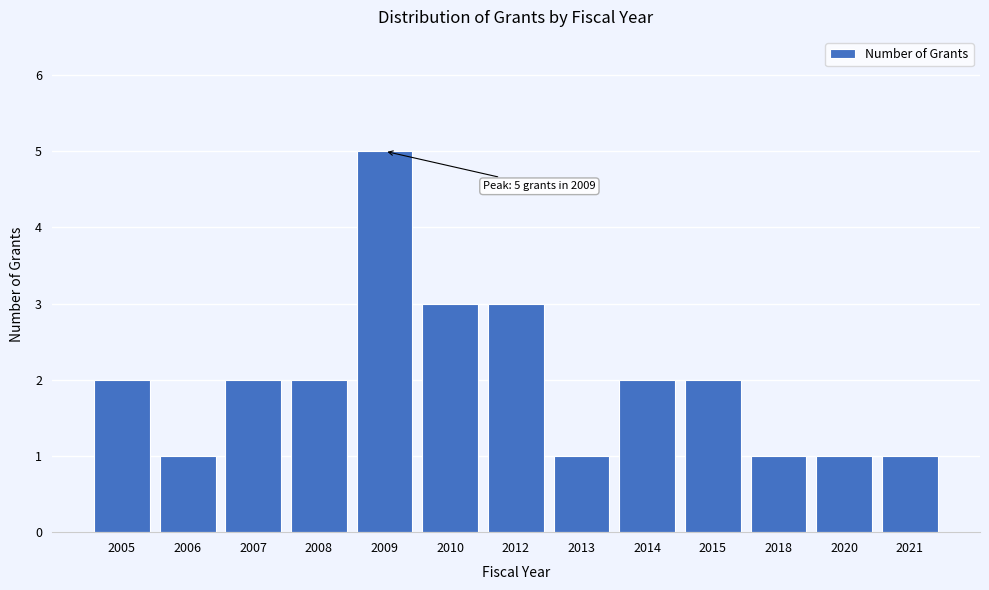

Reading left to right, list all the values displayed in this chart.

2005=2	2006=1	2007=2	2008=2	2009=5	2010=3	2012=3	2013=1	2014=2	2015=2	2018=1	2020=1	2021=1